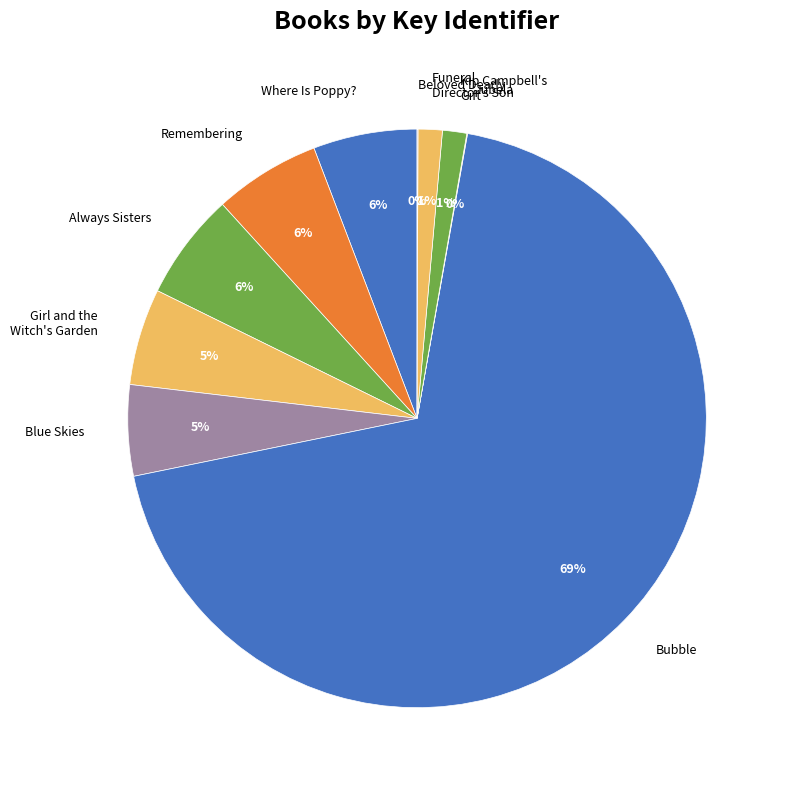

What is the largest slice in the pie chart?

Bubble